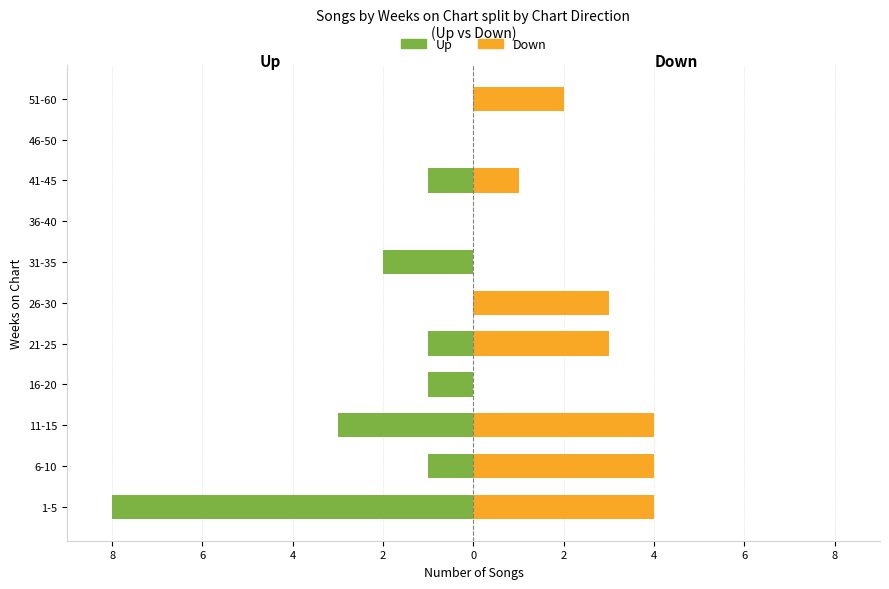

How many series are shown in this chart?

2